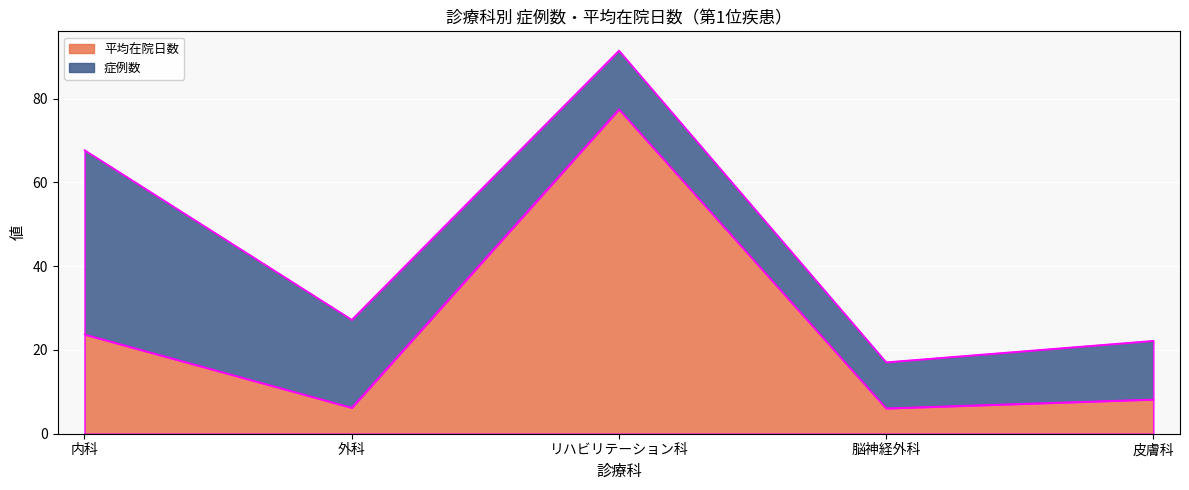

What position from the right is リハビリテーション科?

3